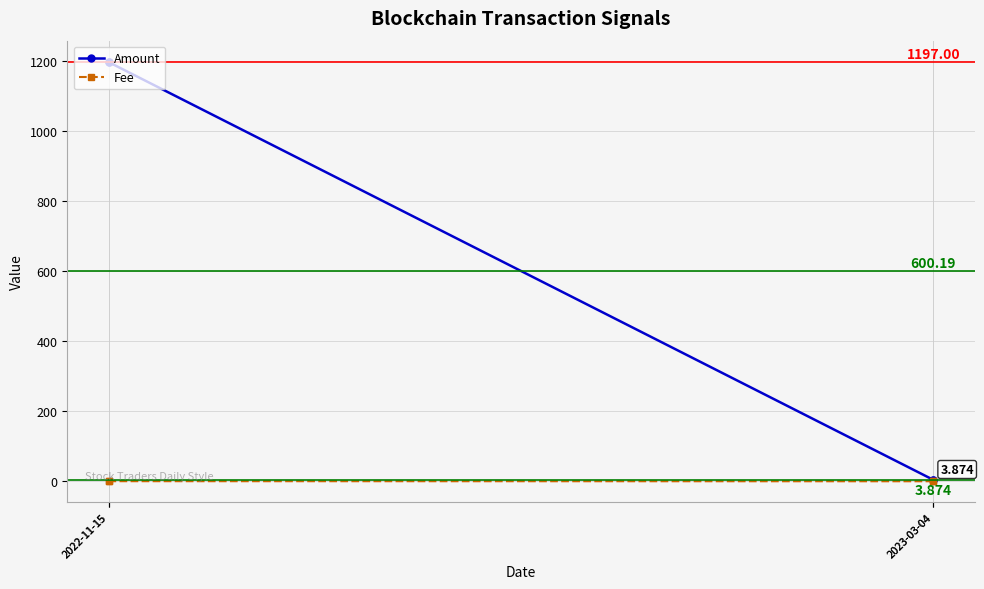

Reading left to right, list all the values displayed in this chart.

Amount: 1197.0	1195.8	4.1	3.9
Fee: 0.0	0.2	0.0	0.2